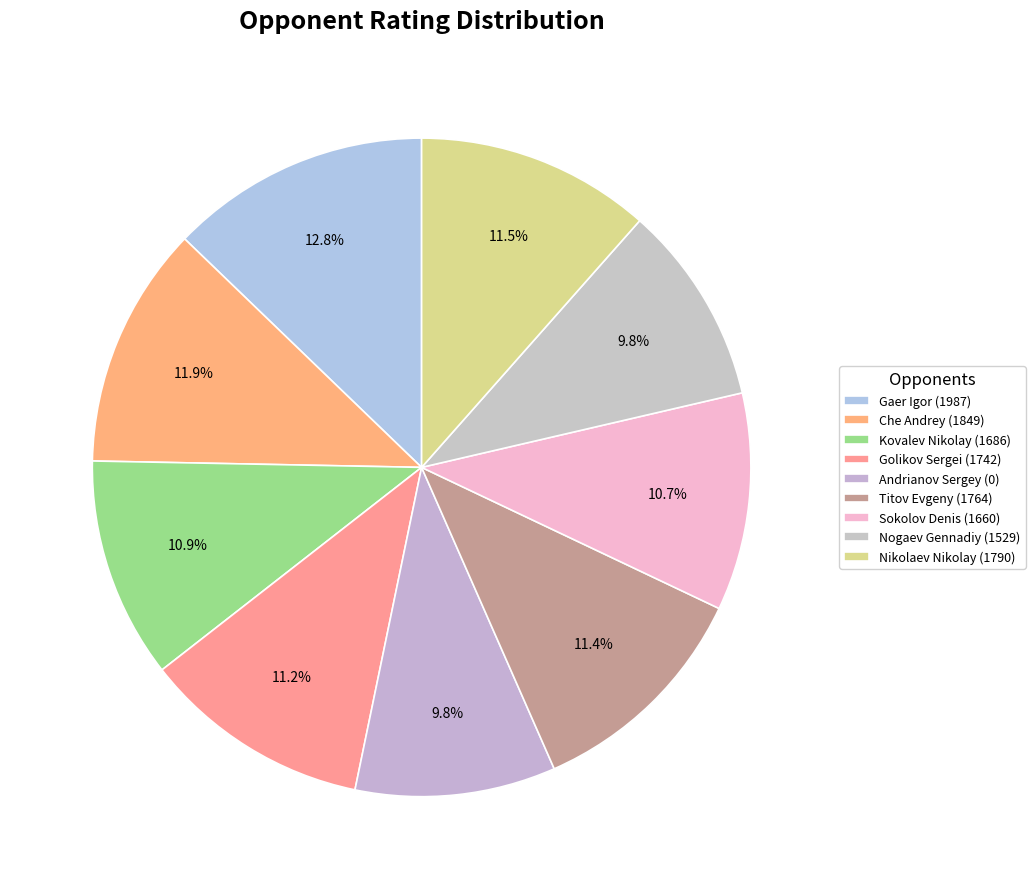

Combined, do Sokolov Denis (1660) and Gaer Igor (1987) account for over 50%?

No